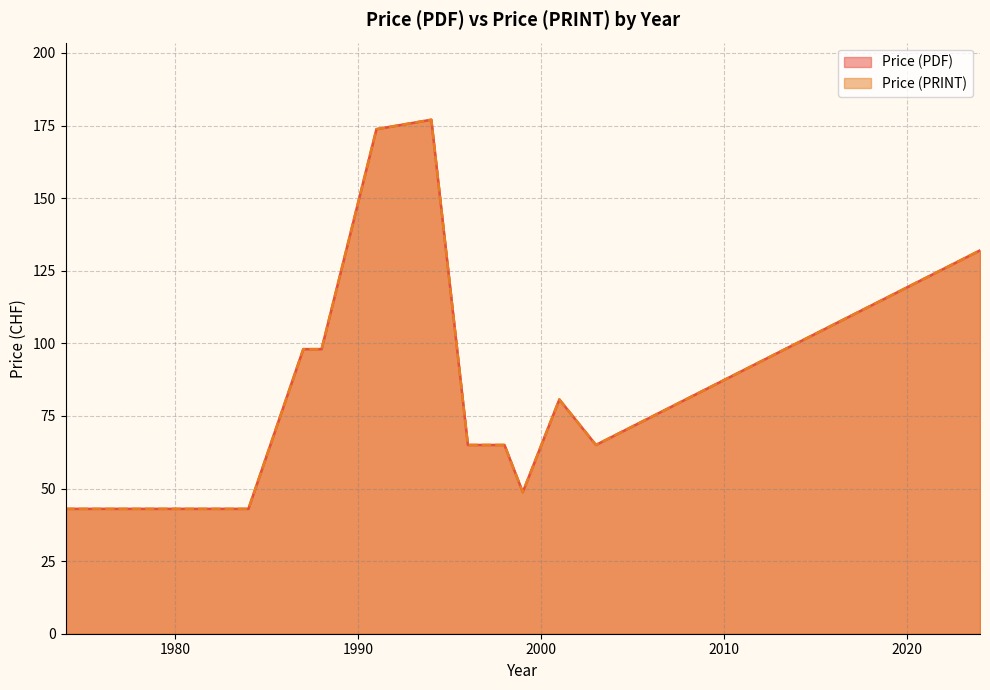

How many lines are shown in the chart?

2